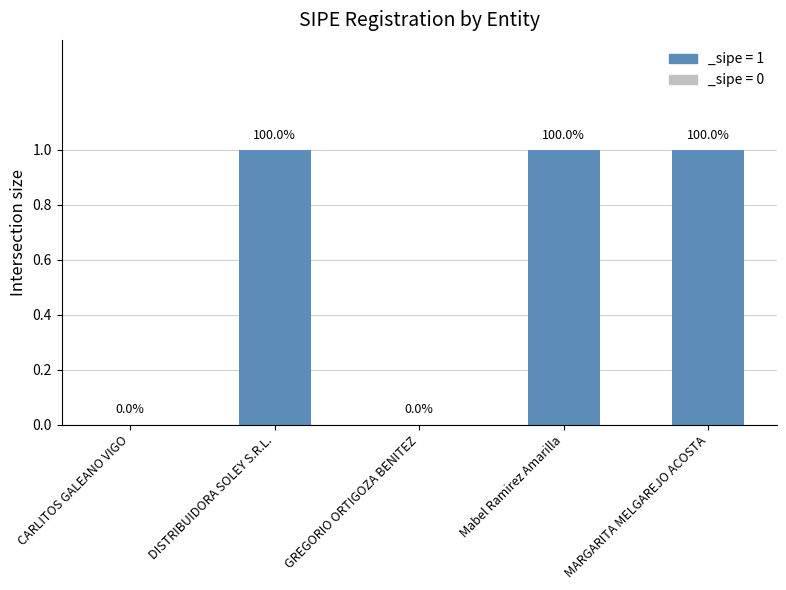

Are the bars horizontal?

No